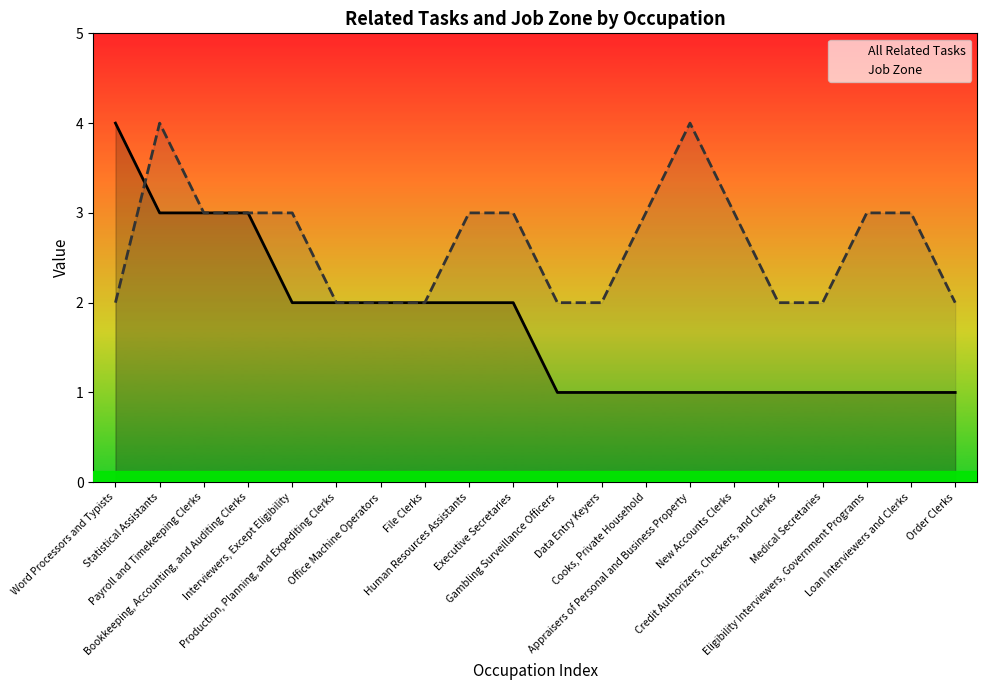

Which series has the largest total across all categories?

Job Zone